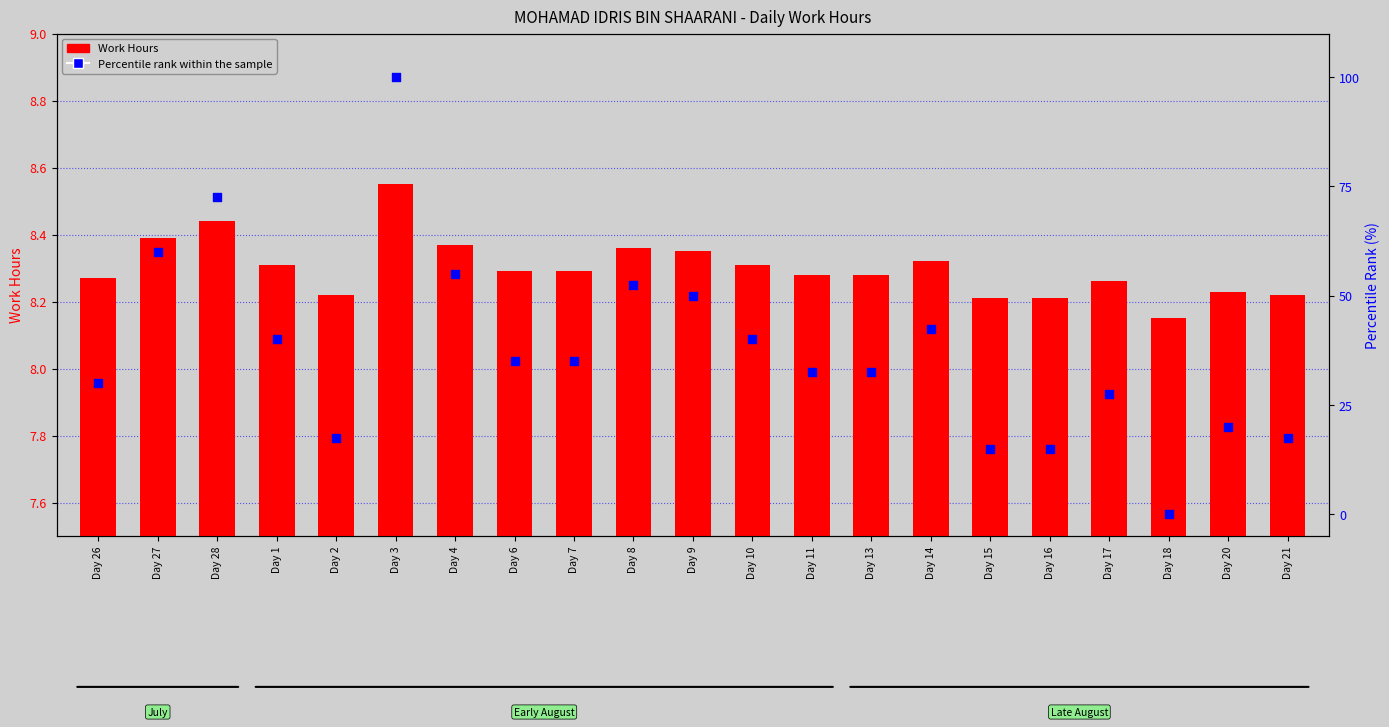

Which series has the largest Y range (max minus min)?

Percentile rank within the sample